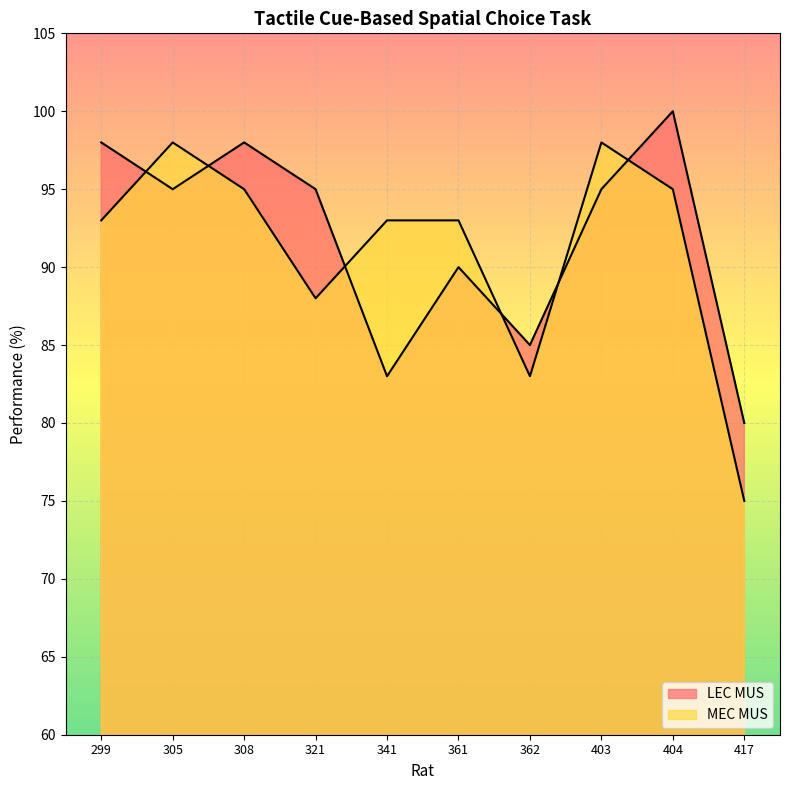

In MEC MUS, how many points are higher than both neighbors (excluding endpoints)?

2